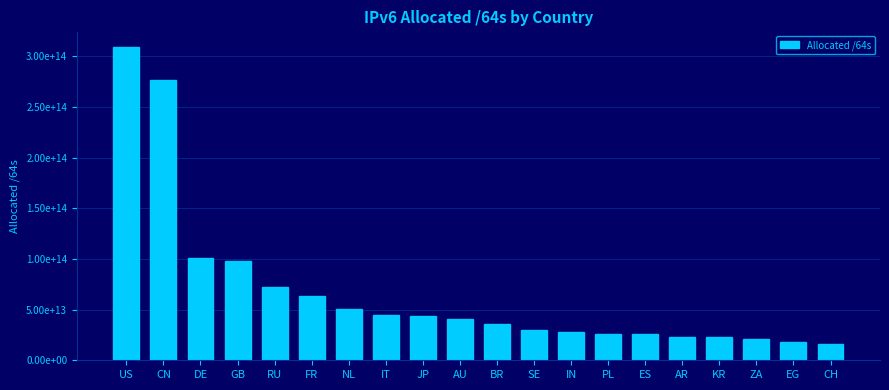

What is the sum of the values at CN and SE?

306265557106688